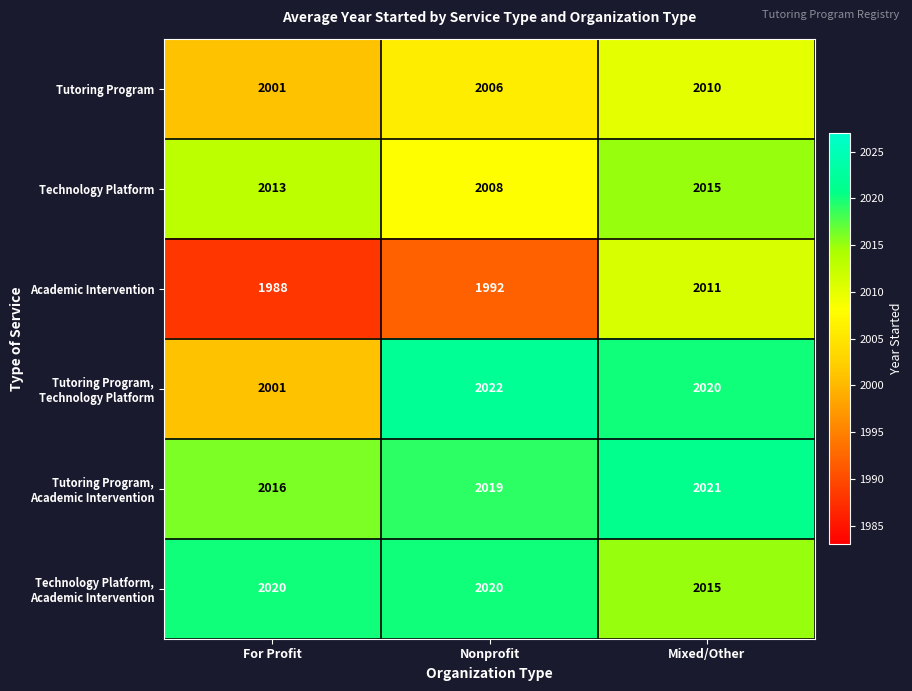

What is the spread (max minus min) of values at Mixed/Other?

11